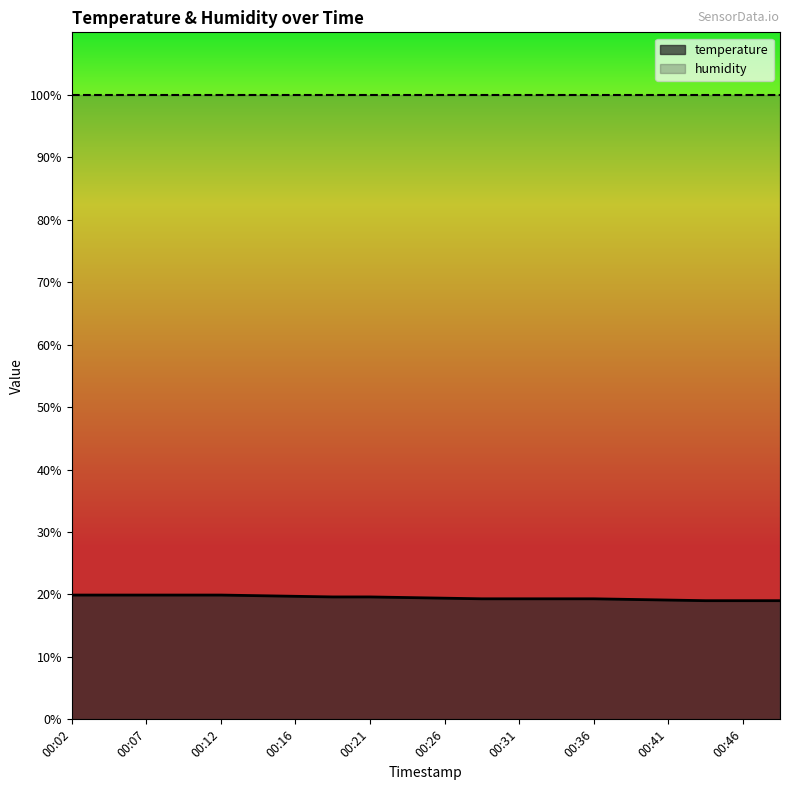

List the series in order of their peak value, lowest first.

temperature, humidity